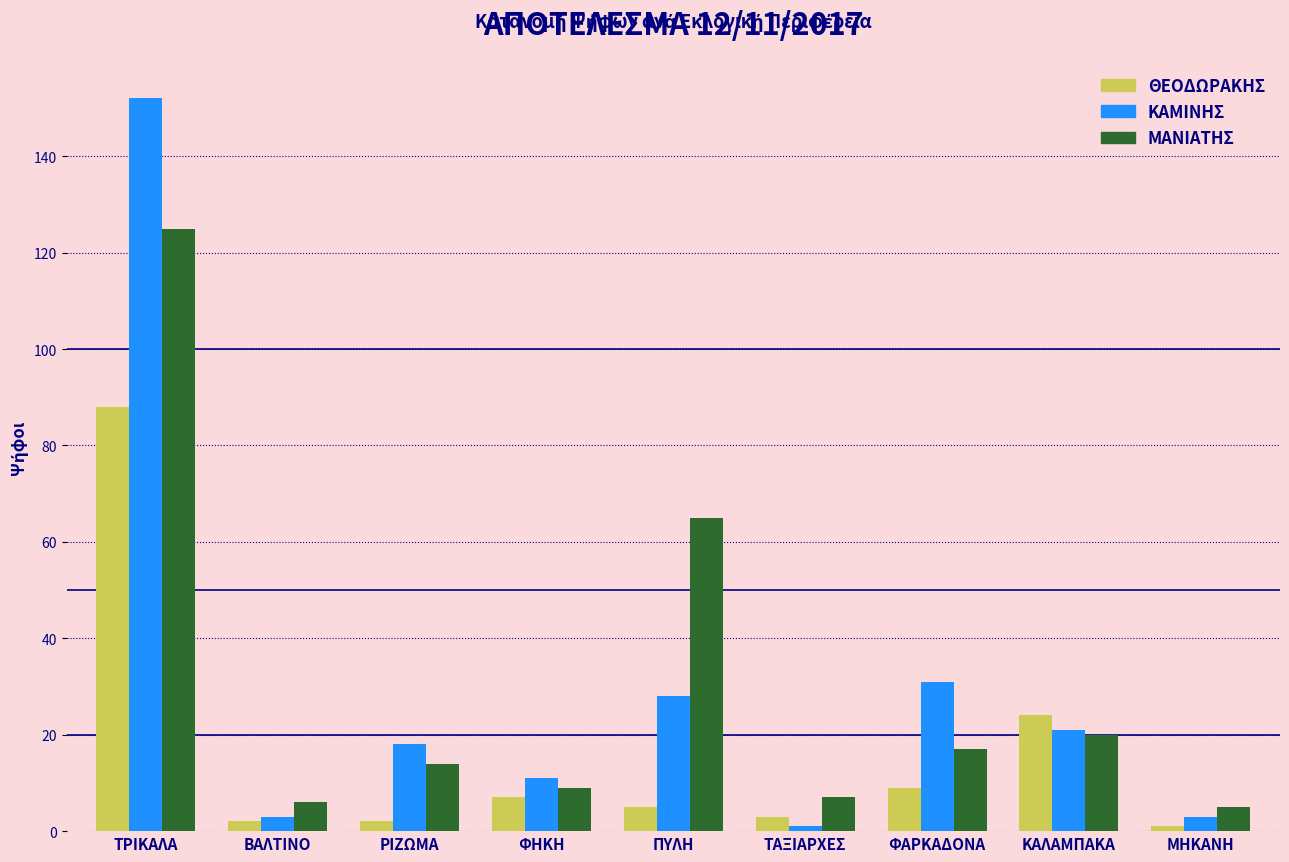

Reading left to right, list all the values displayed in this chart.

ΘΕΟΔΩΡΑΚΗΣ: ΤΡΙΚΑΛΑ=88	ΒΑΛΤΙΝΟ=2	ΡΙΖΩΜΑ=2	ΦΗΚΗ=7	ΠΥΛΗ=5	ΤΑΞΙΑΡΧΕΣ=3	ΦΑΡΚΑΔΟΝΑ=9	ΚΑΛΑΜΠΑΚΑ=24	ΜΗΚΑΝΗ=1
ΚΑΜΙΝΗΣ: ΤΡΙΚΑΛΑ=152	ΒΑΛΤΙΝΟ=3	ΡΙΖΩΜΑ=18	ΦΗΚΗ=11	ΠΥΛΗ=28	ΤΑΞΙΑΡΧΕΣ=1	ΦΑΡΚΑΔΟΝΑ=31	ΚΑΛΑΜΠΑΚΑ=21	ΜΗΚΑΝΗ=3
ΜΑΝΙΑΤΗΣ: ΤΡΙΚΑΛΑ=125	ΒΑΛΤΙΝΟ=6	ΡΙΖΩΜΑ=14	ΦΗΚΗ=9	ΠΥΛΗ=65	ΤΑΞΙΑΡΧΕΣ=7	ΦΑΡΚΑΔΟΝΑ=17	ΚΑΛΑΜΠΑΚΑ=20	ΜΗΚΑΝΗ=5